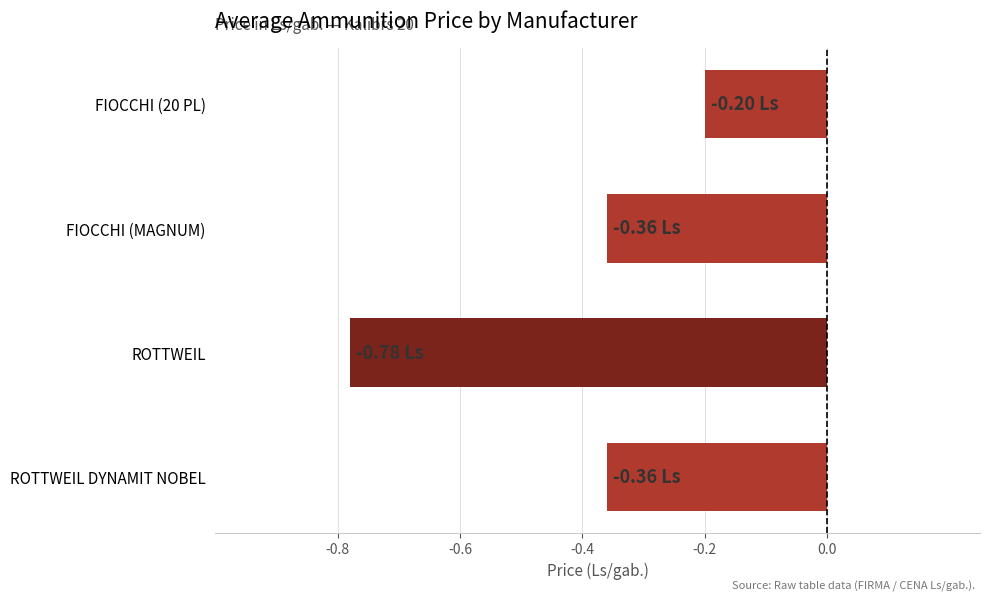

At which category does the chart reach its minimum across all series?

ROTTWEIL